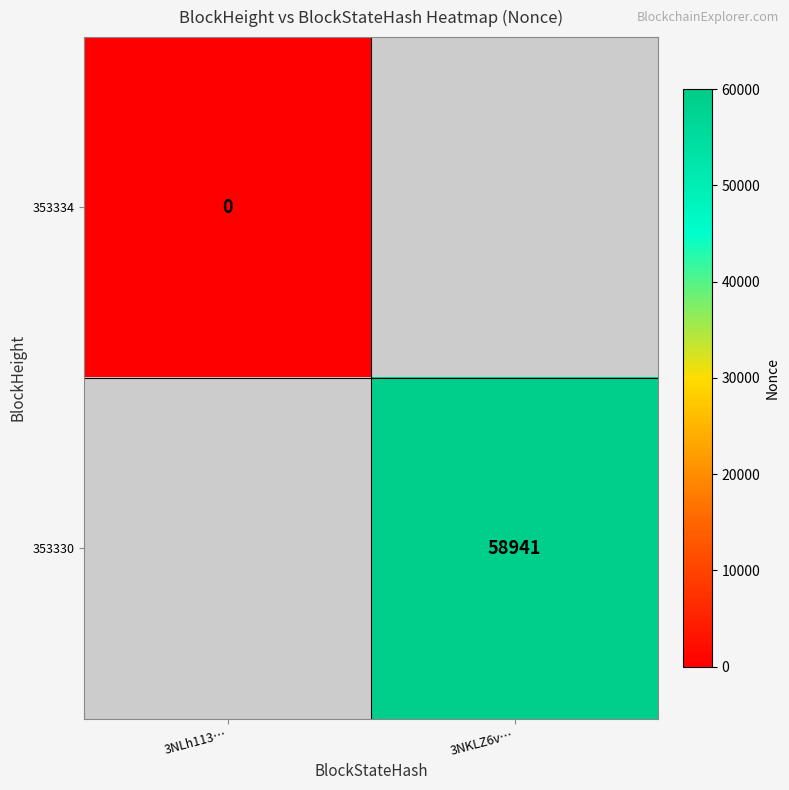

At how many categories does at least one series exceed 46971?

1